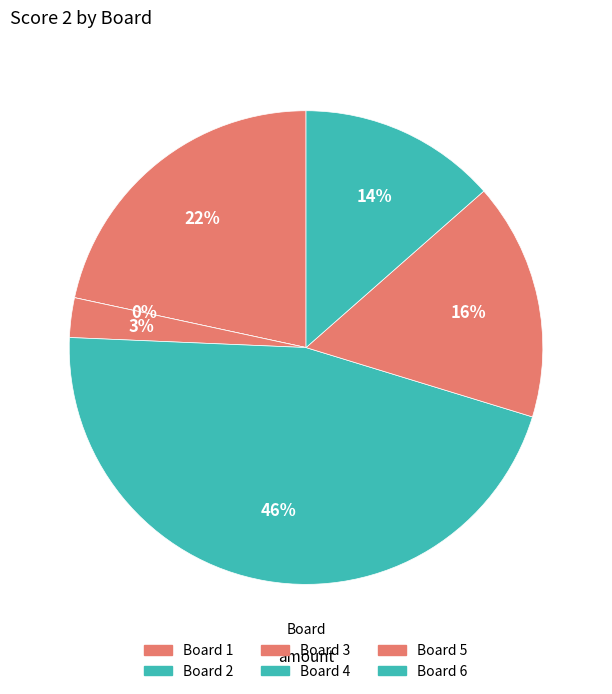

Between Board 6 and Board 4, which is larger?

Board 4